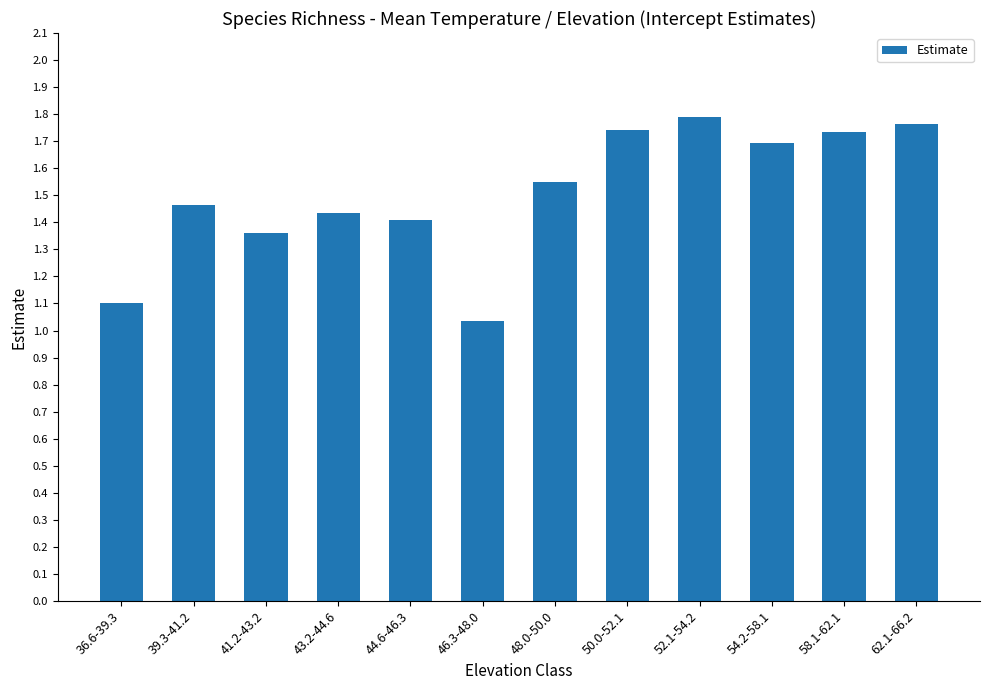

What is the difference between the second highest and minimum values?

0.7